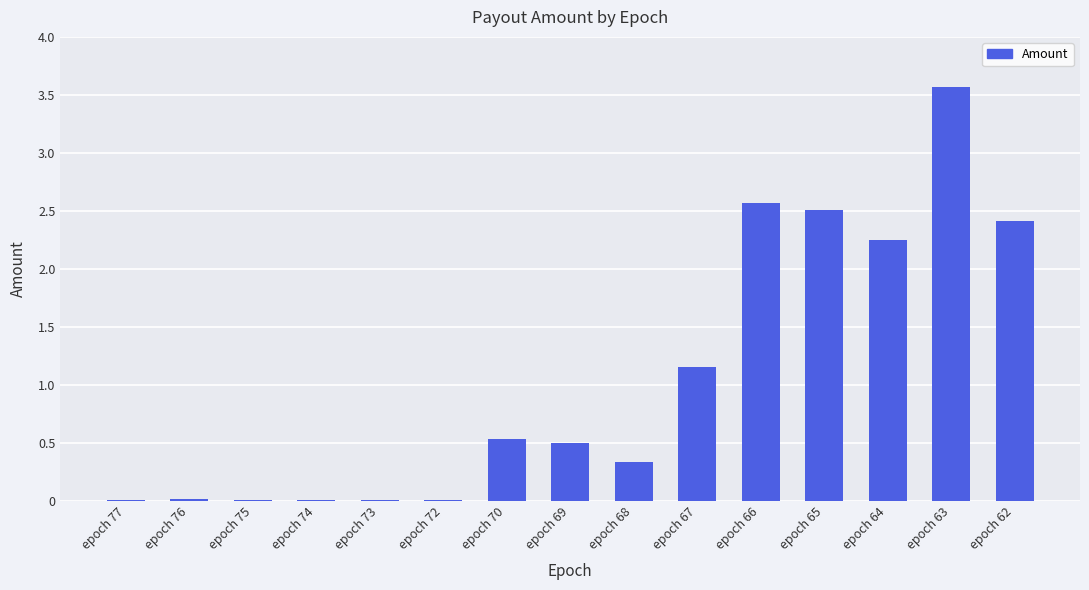

Where is the data nearest to the value 1?

epoch 67